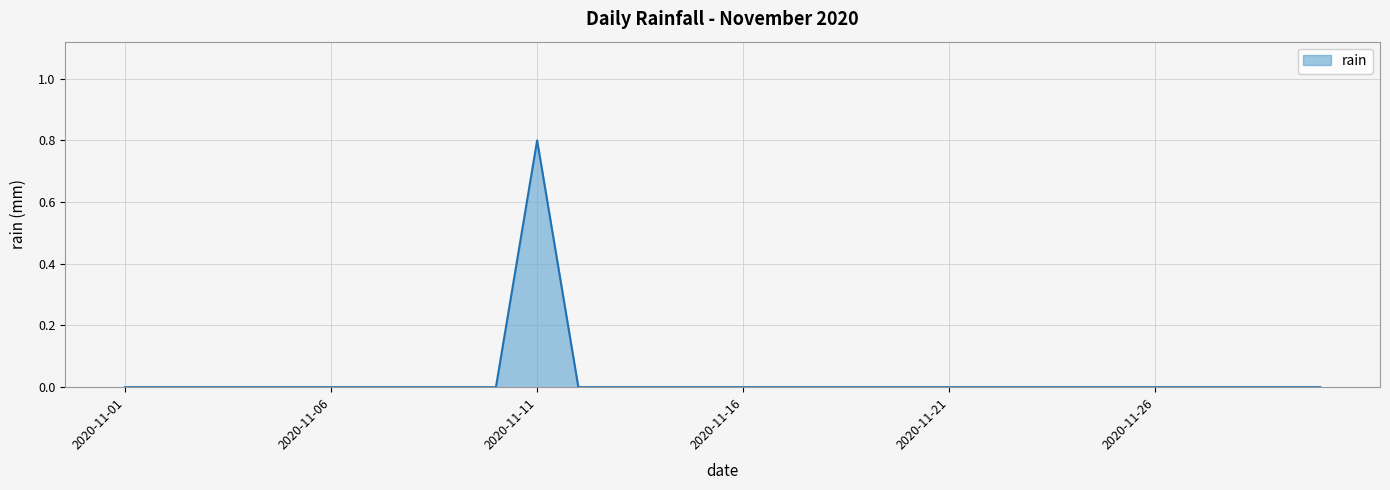

What is the maximum value shown in the chart?

0.8